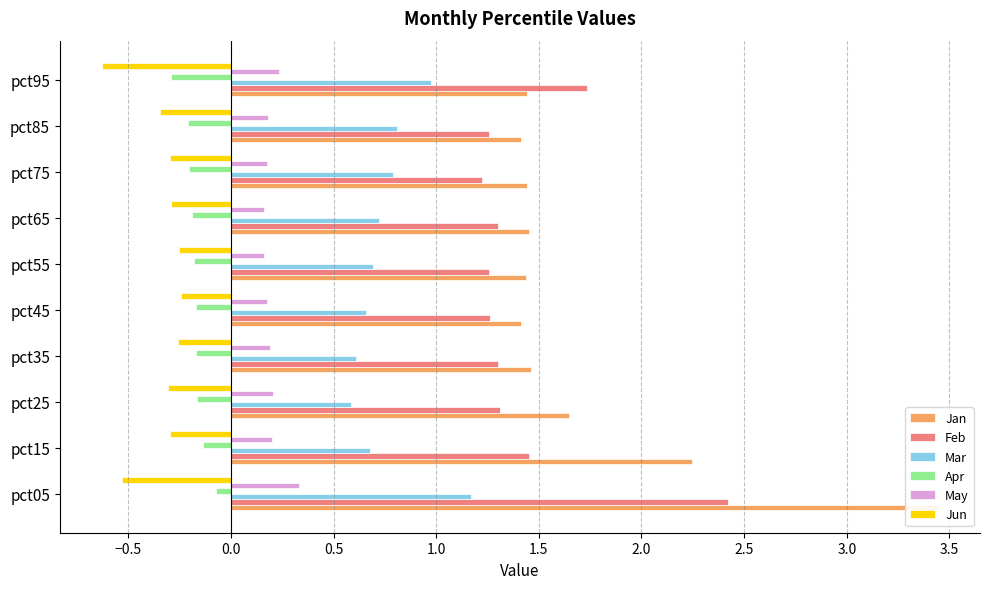

How many groups of bars are there?

10